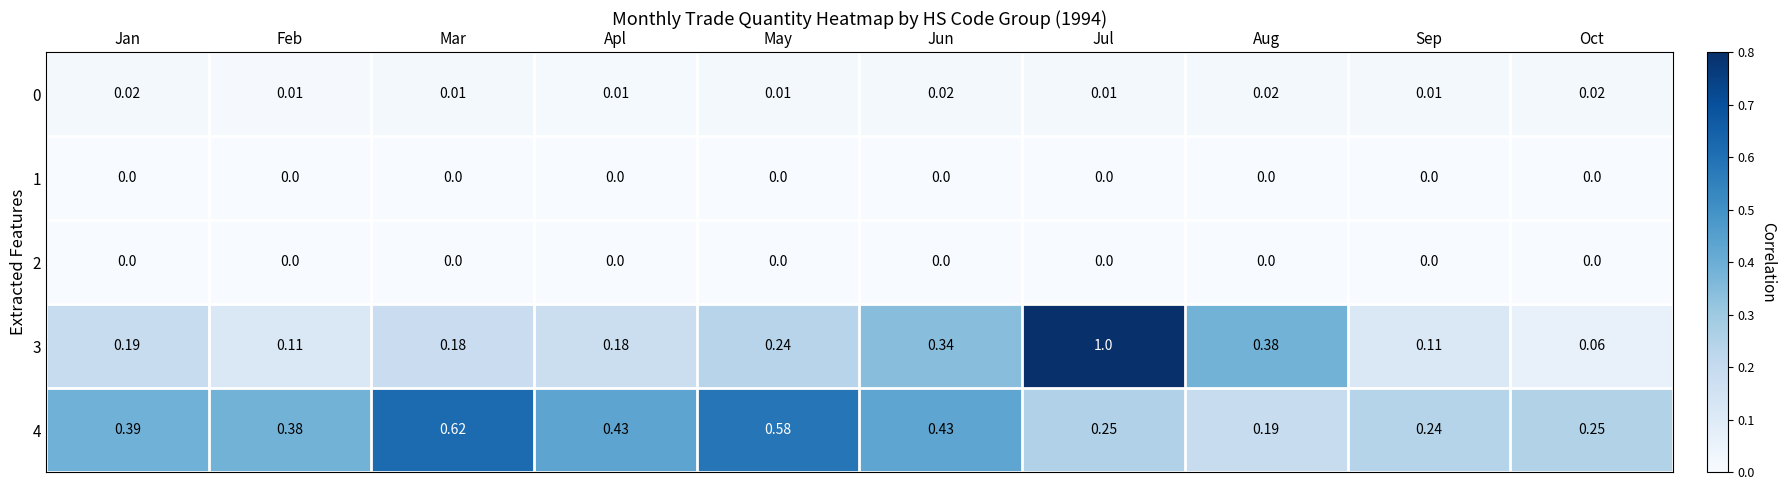

Is the value of 4 at Apl greater than the value of 3 at Feb?

Yes